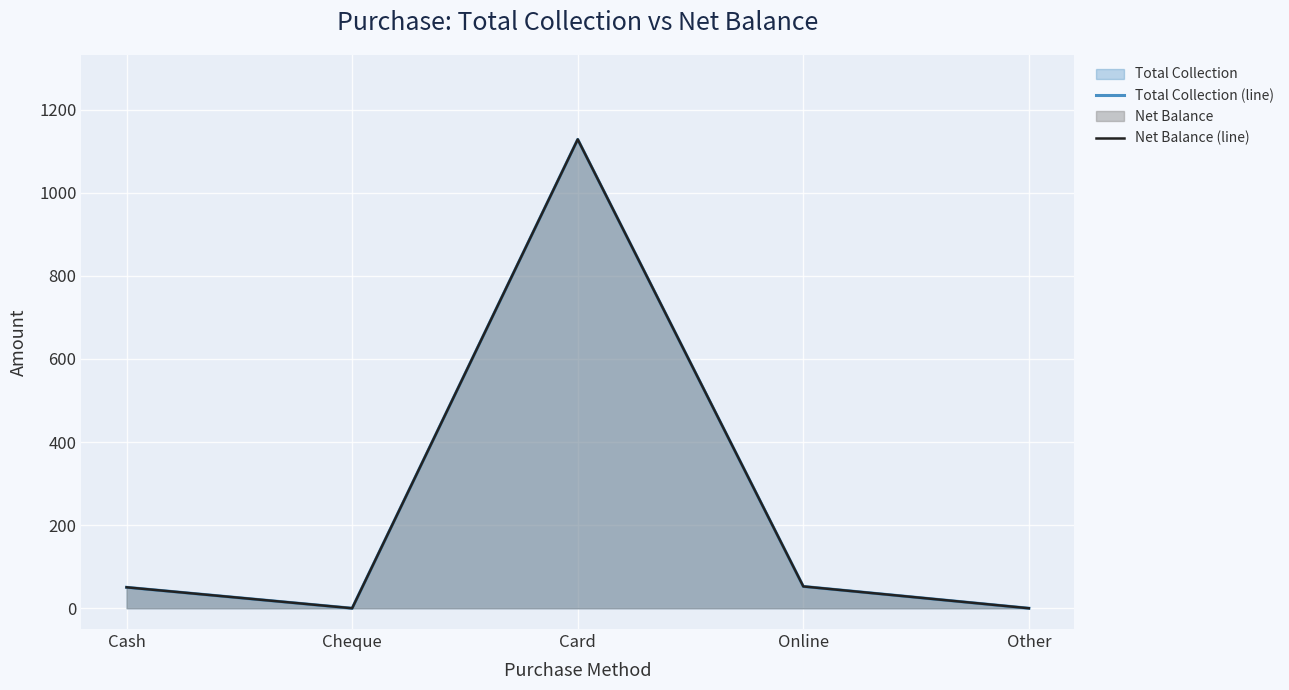

Rank the series by their maximum value, from lowest to highest.

Total Collection (line), Net Balance (line)